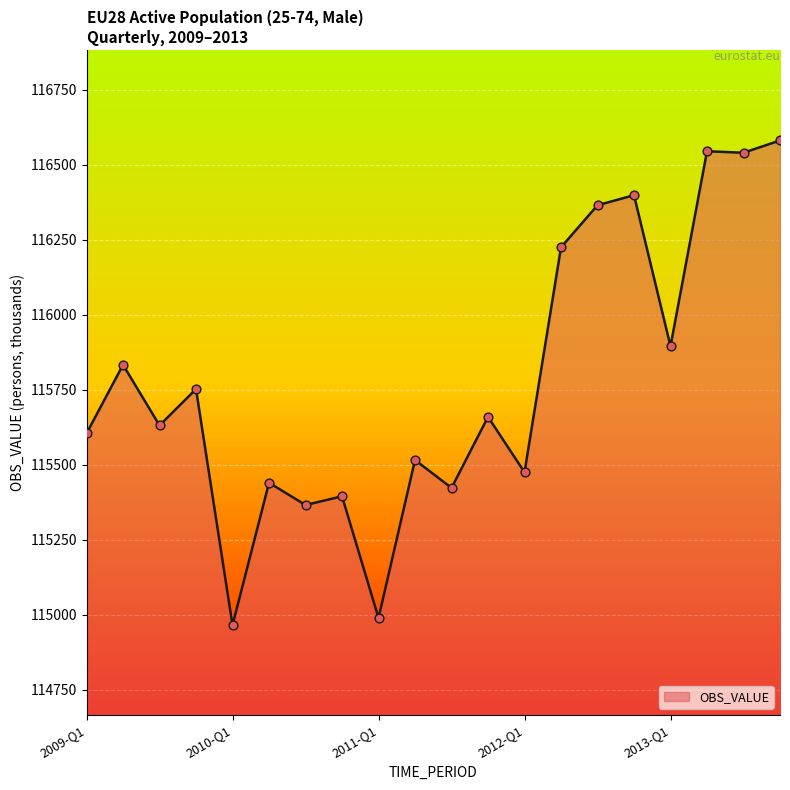

What is the greatest value displayed?

116580.6